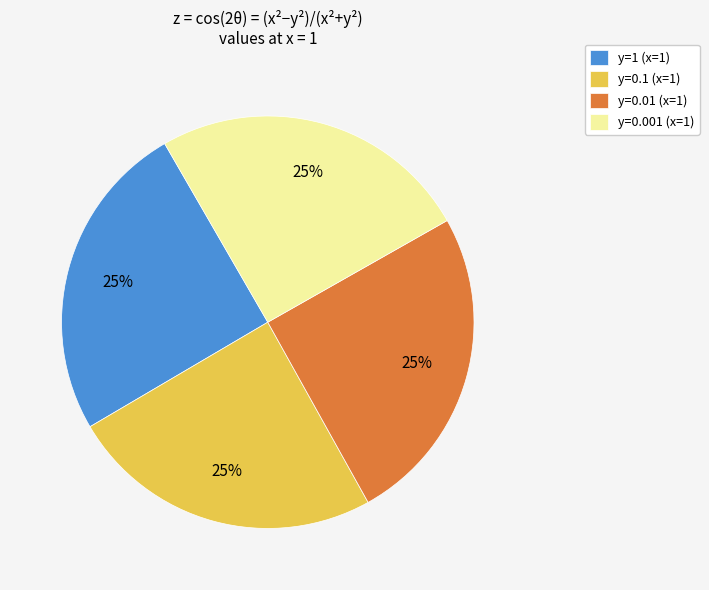

Does y=0.01 (x=1) account for over 50% of the chart?

No